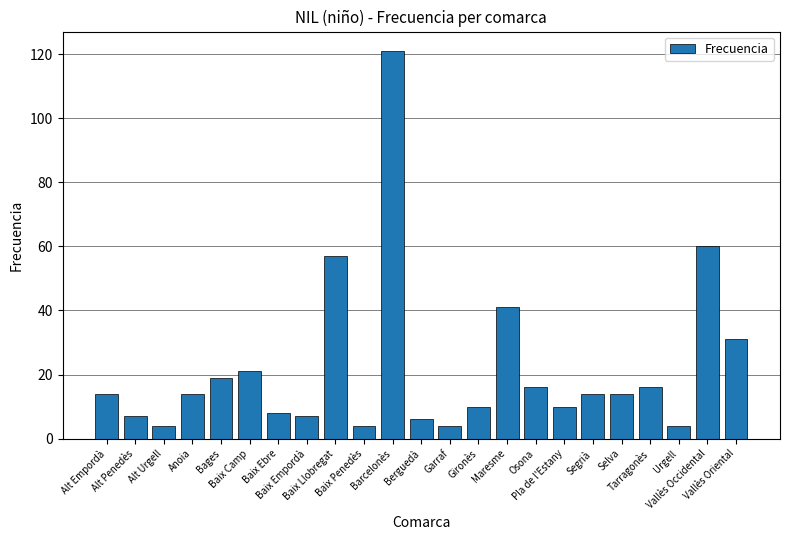

What is the value of the 16th bar from the left?

16